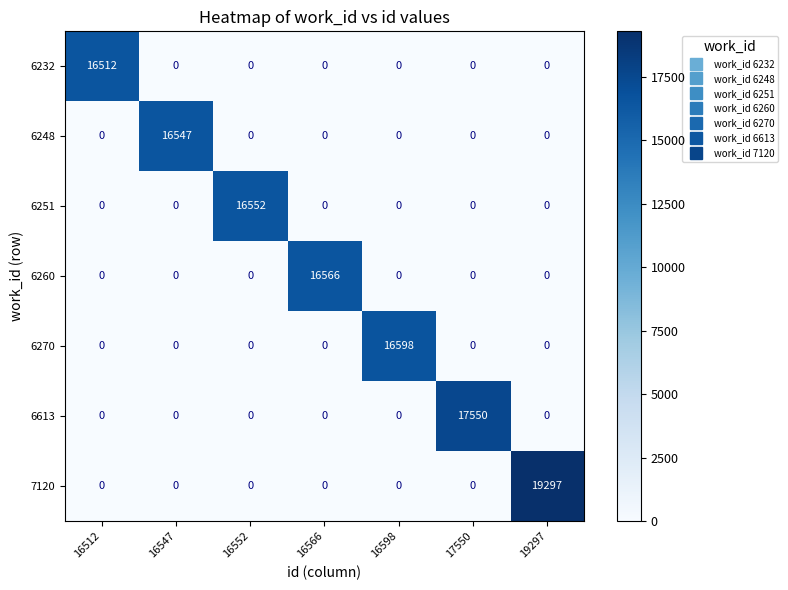

Is it true that 6232 equals -5075 at 16552?

False